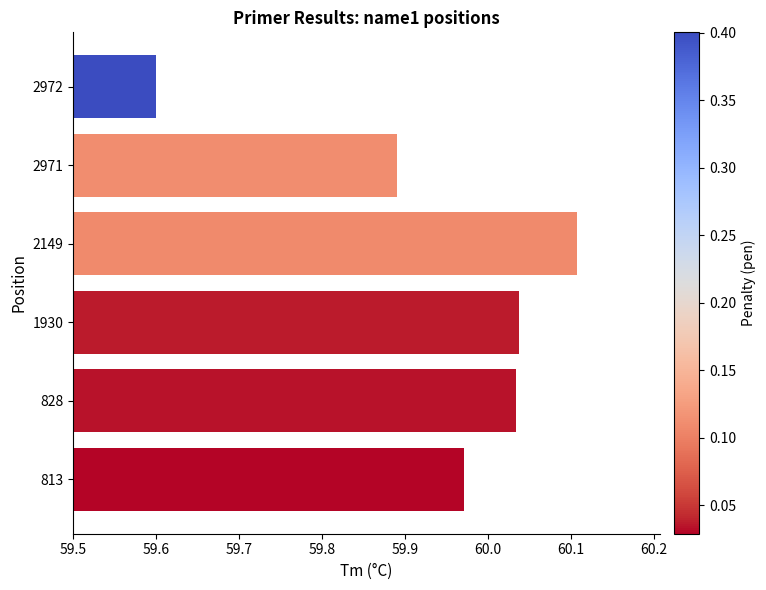

What is the change in value from 2149 to 2972?

-0.5